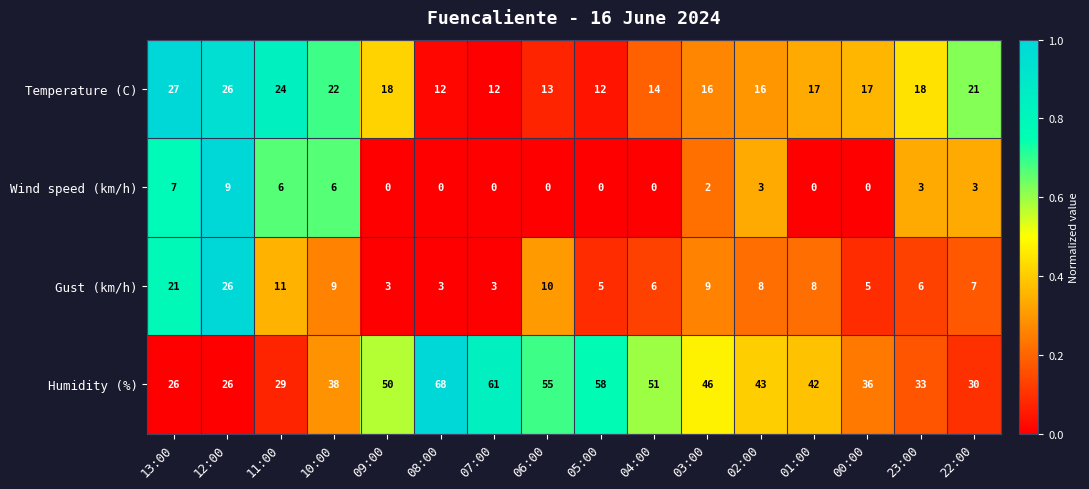

What is the sum of all Humidity (%) values?

692